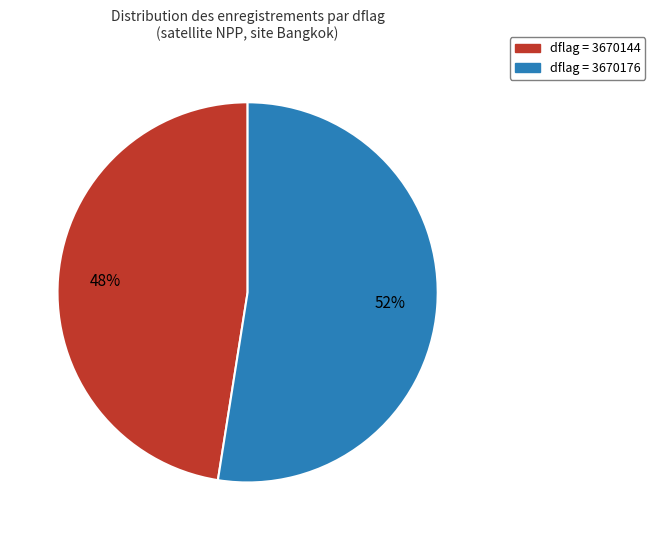

Is there a majority slice in this chart?

Yes